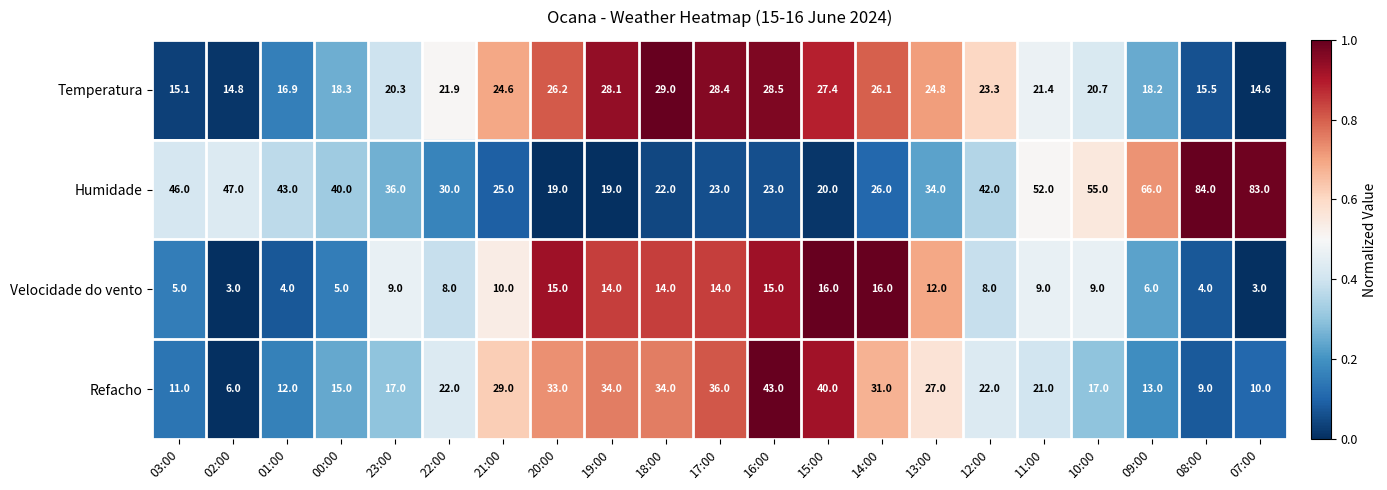

Which series has the widest spread of values?

Humidade